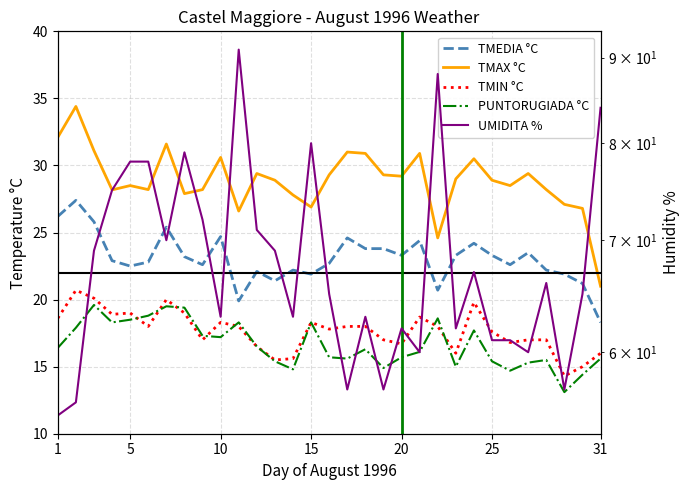

What is the lowest value of the PUNTORUGIADA °C series?

13.1